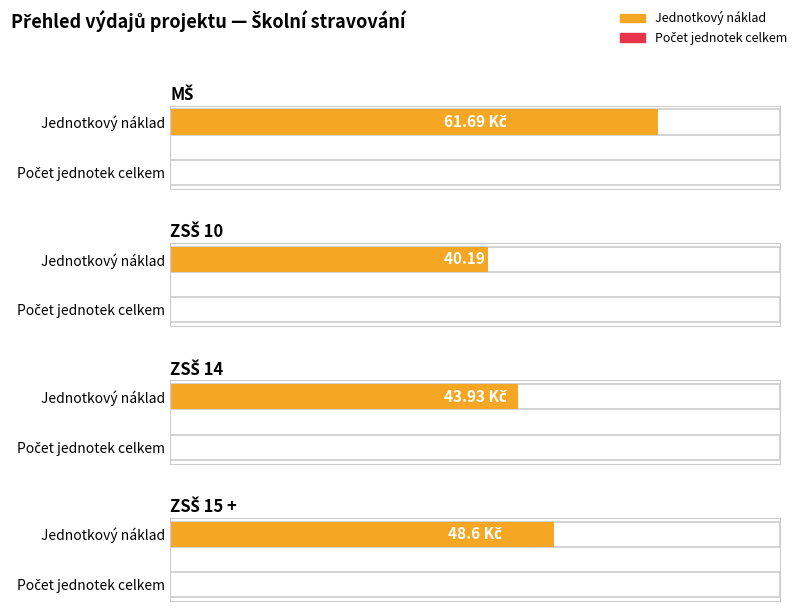

At which label is Počet jednotek celkem closest to 0?

MŠ